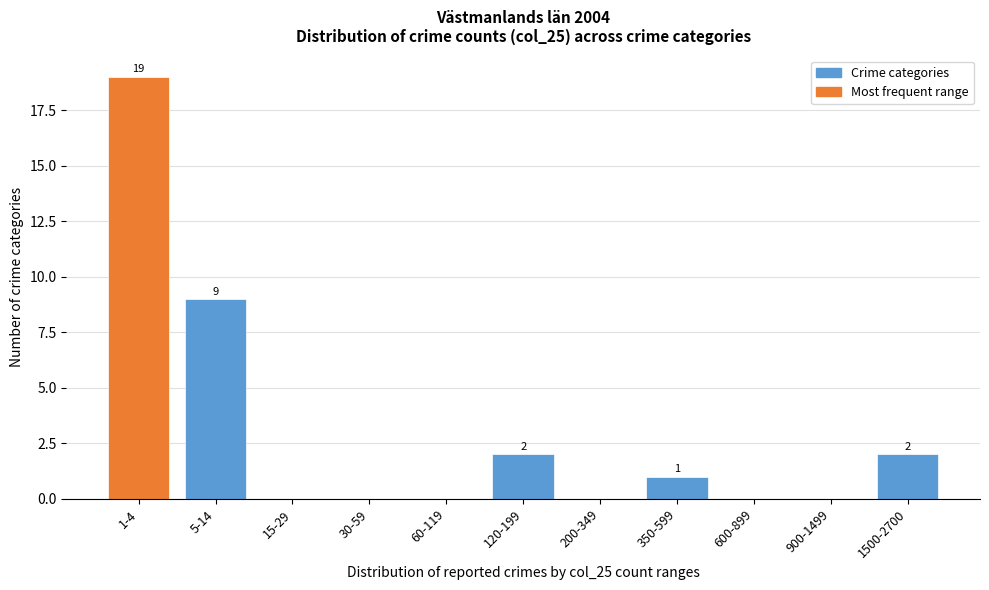

Reading left to right, transcribe all the data shown in this chart.

1-4=19	5-14=9	15-29=0	30-59=0	60-119=0	120-199=2	200-349=0	350-599=1	600-899=0	900-1499=0	1500-2700=2